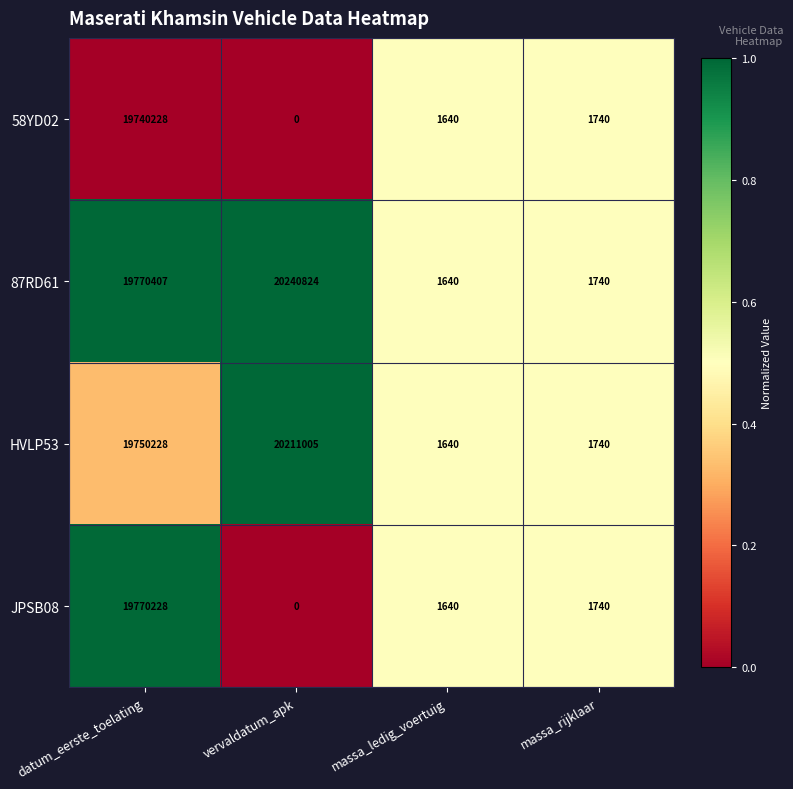

The value of JPSB08 at massa_ledig_voertuig is 504. True or false?

False